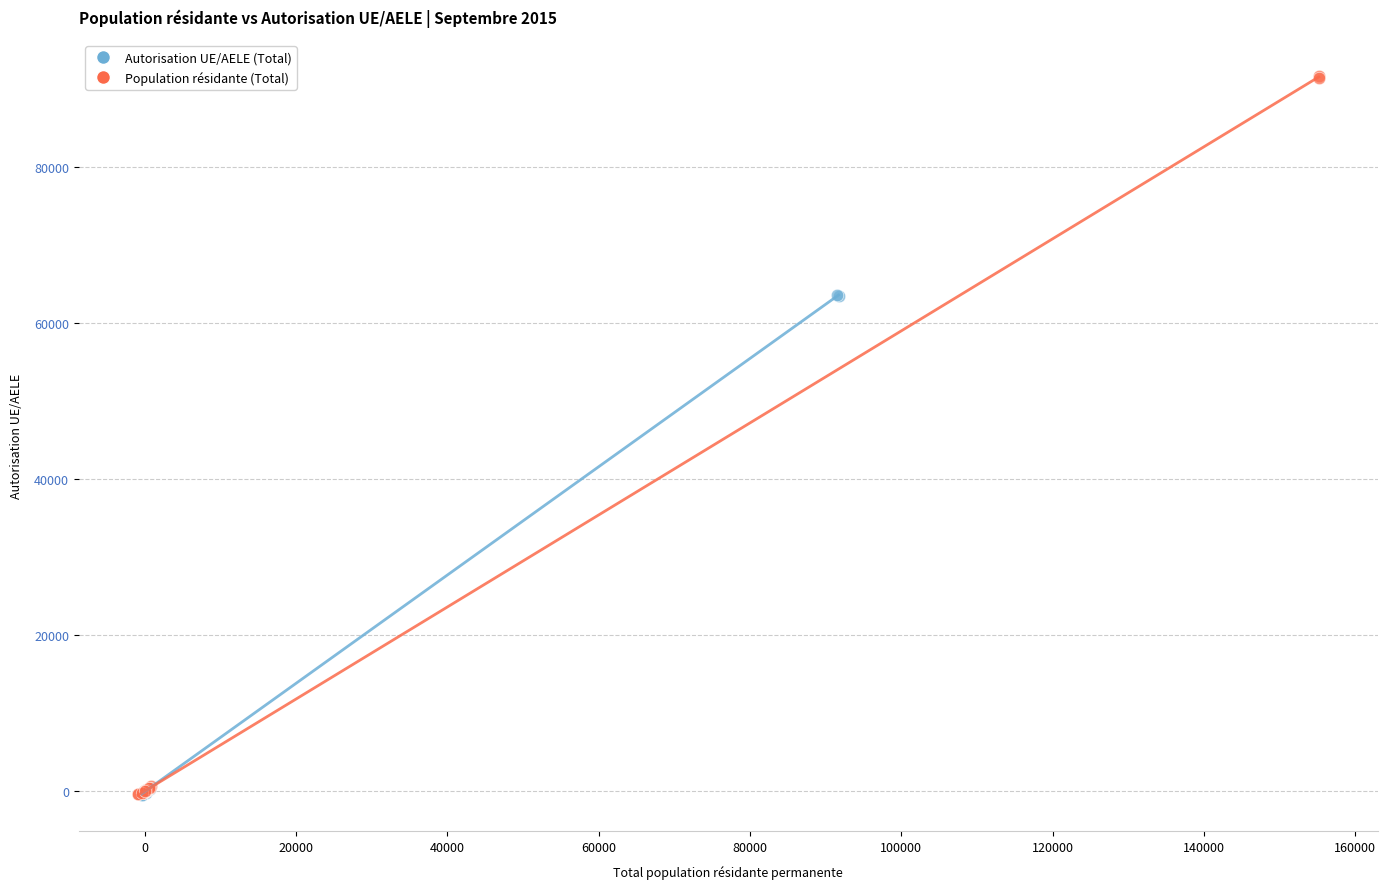

Which series contains the highest Y value?

Population résidante (Total)